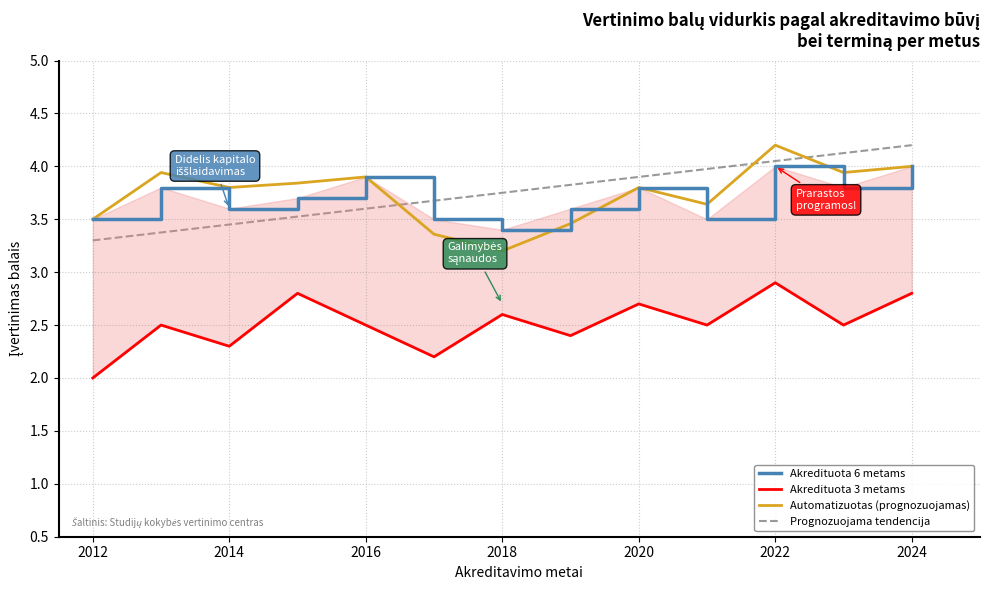

True or false: Prognozuojama tendencija and Akredituota 3 metams cross at least once.

False